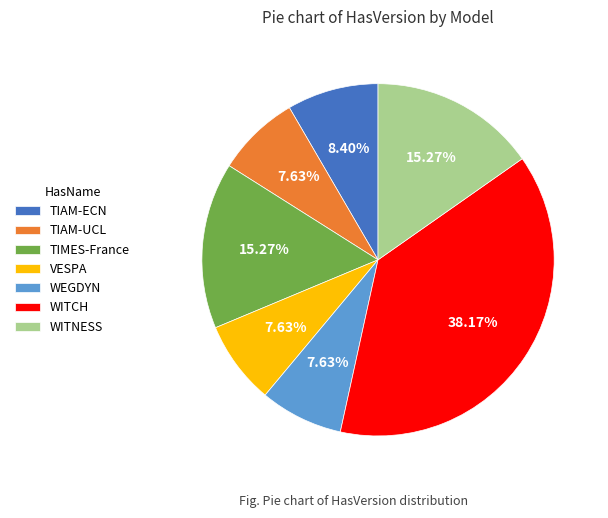

Does any single category account for the majority?

No